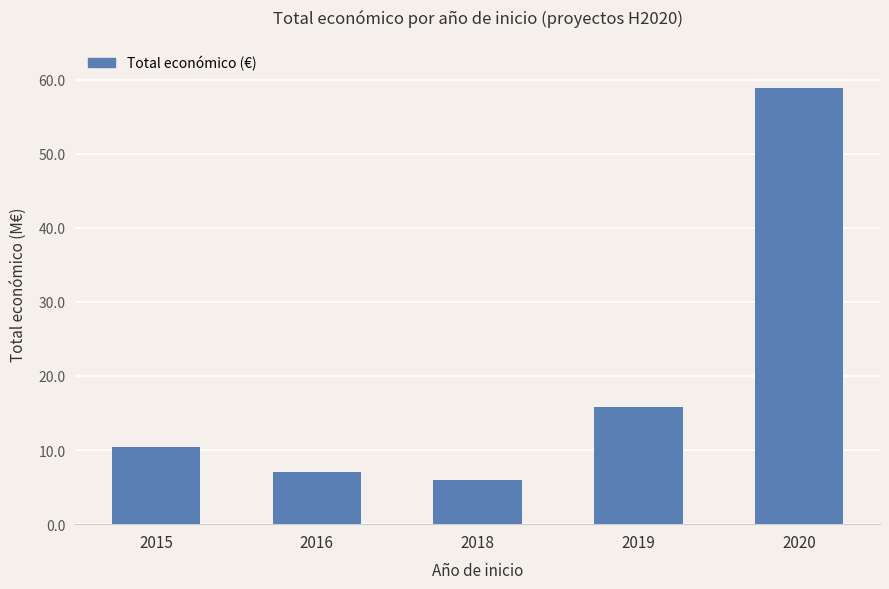

Are the bars horizontal?

No